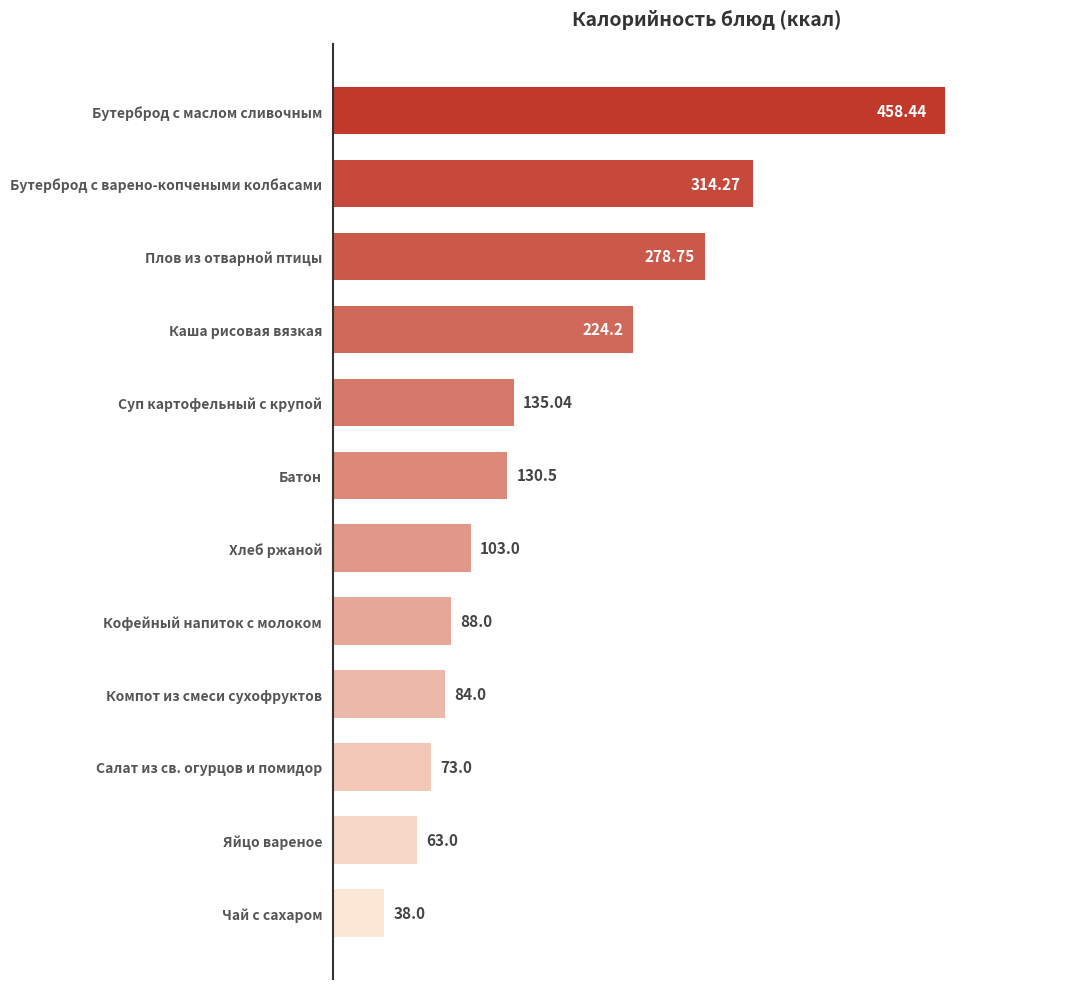

Which label corresponds to the largest value in the chart?

Бутерброд с маслом сливочным